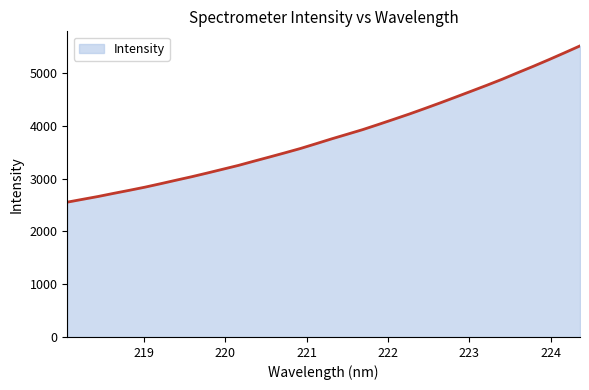

Reading right to left, list all the values displayed in this chart.

5516.7	5385.4	5256.4	5130.8	5009.7	4886.5	4770.8	4658.8	4547.6	4437.3	4330.0	4224.8	4125.1	4026.2	3929.6	3841.6	3754.3	3662.8	3572.5	3490.3	3410.3	3331.5	3251.2	3179.1	3107.1	3037.1	2971.5	2904.7	2839.6	2780.2	2722.9	2663.5	2609.6	2555.2